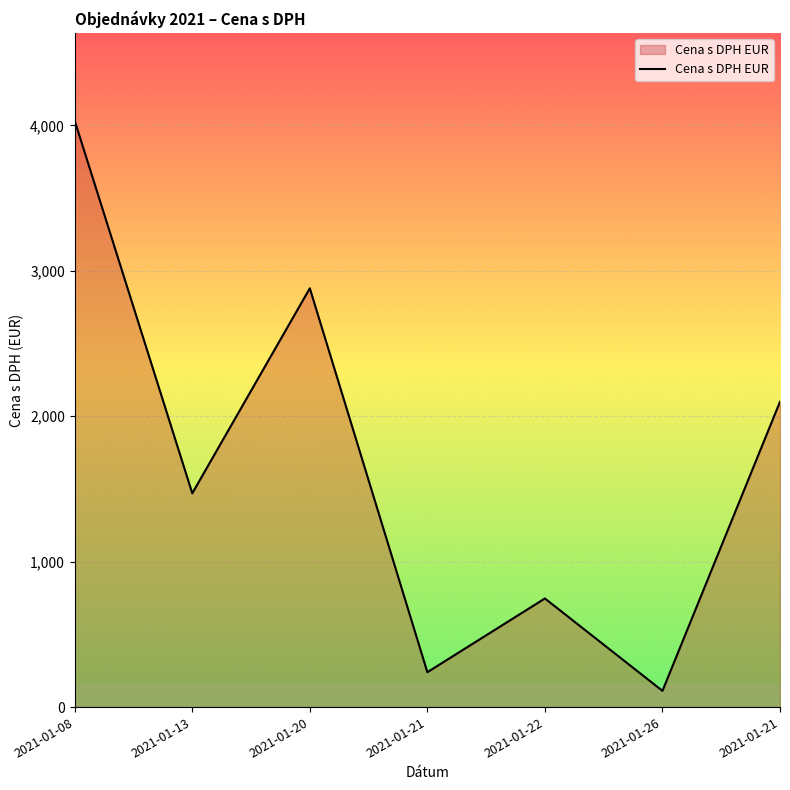

Count the number of data series in this chart.

1